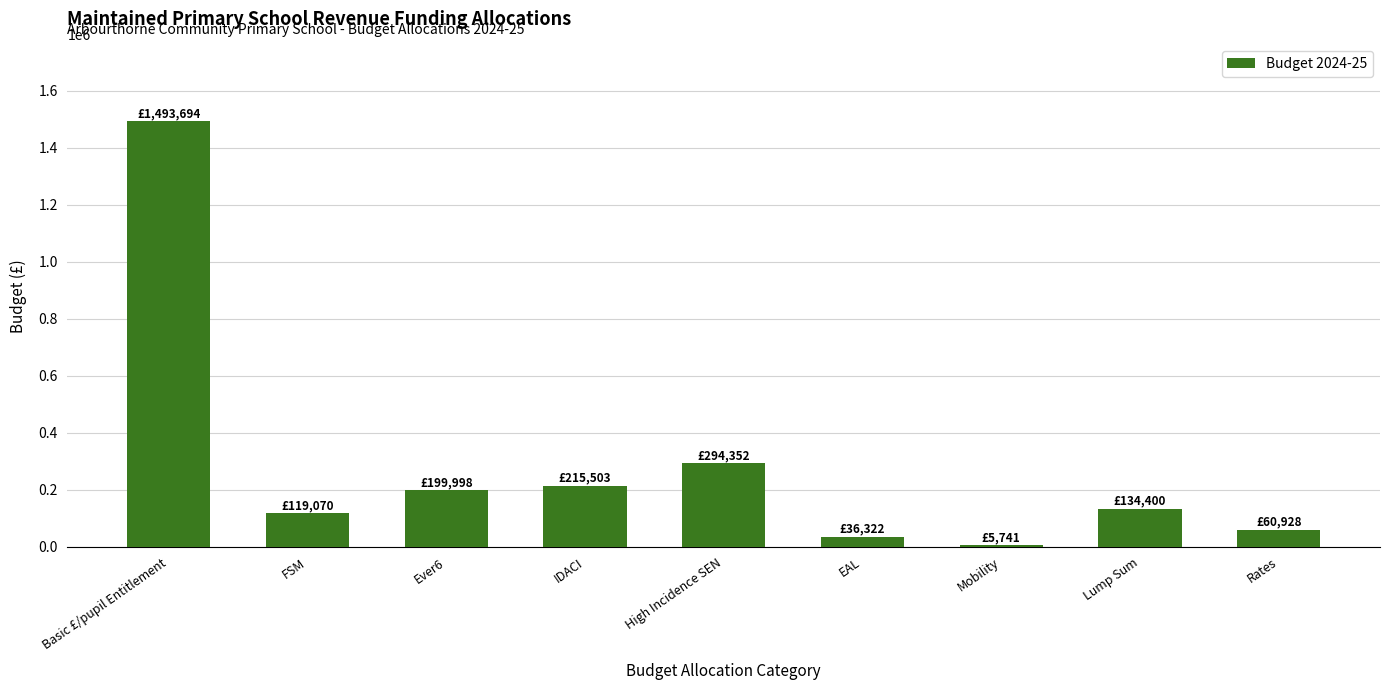

What is the label of the 6th bar from the right?

IDACI